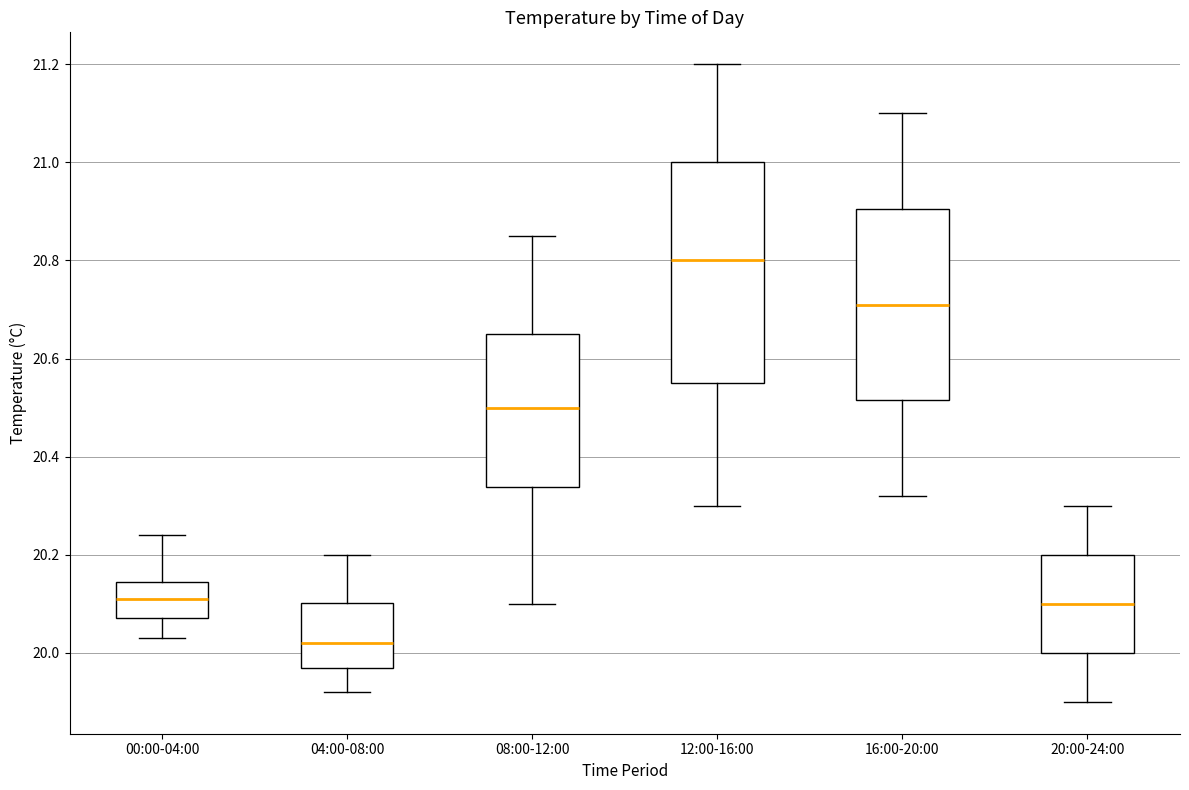

Which box is the tallest, from its lower edge to its upper edge?

12:00-16:00